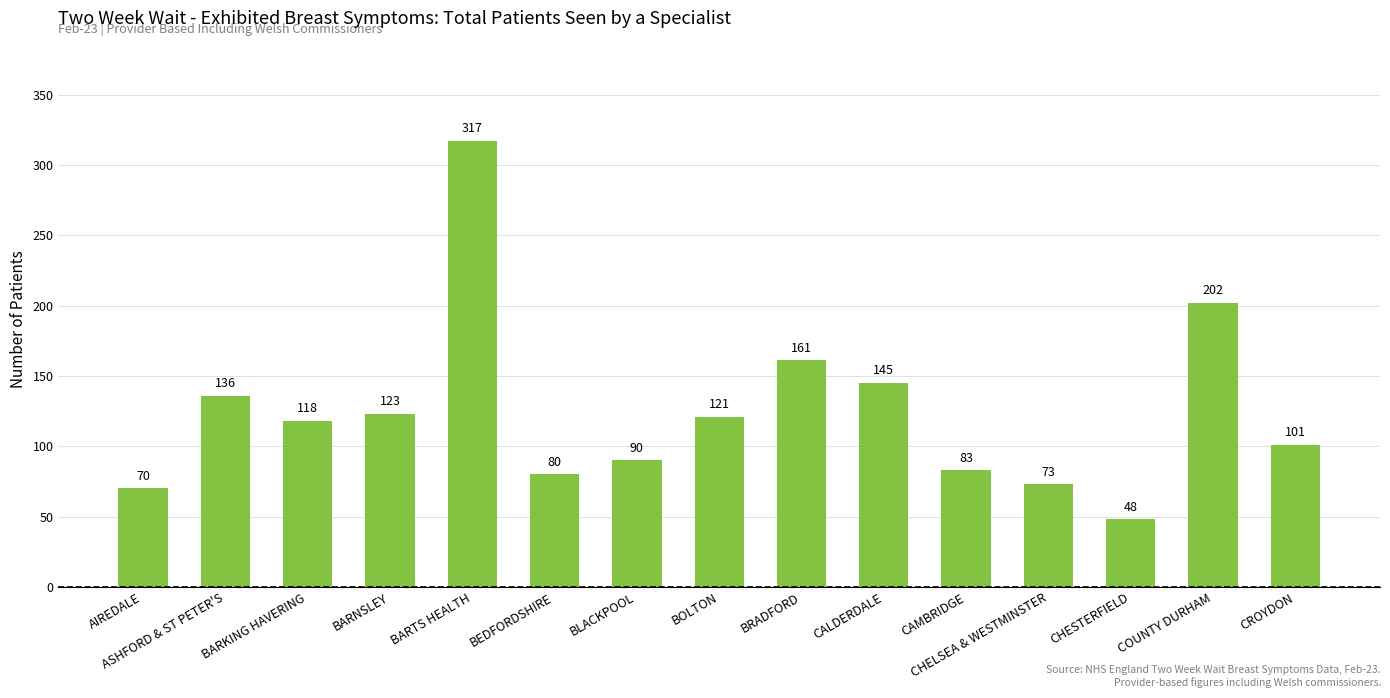

Reading right to left, what are all the values shown in this chart?

101	202	48	73	83	145	161	121	90	80	317	123	118	136	70